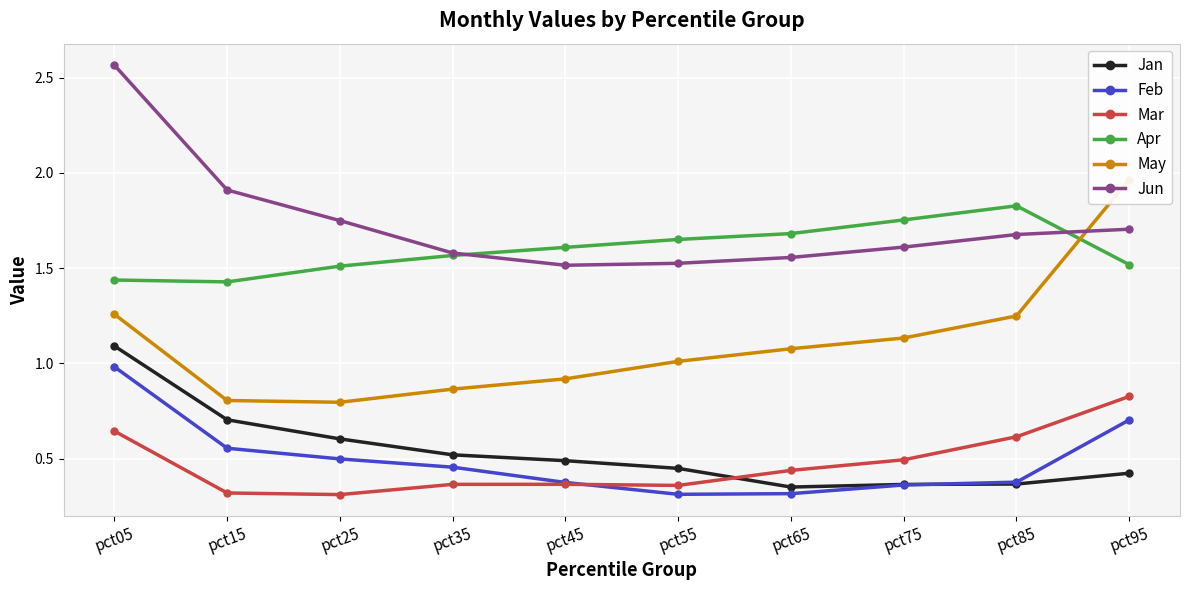

Which has a higher value, pct85 or pct15?

pct15